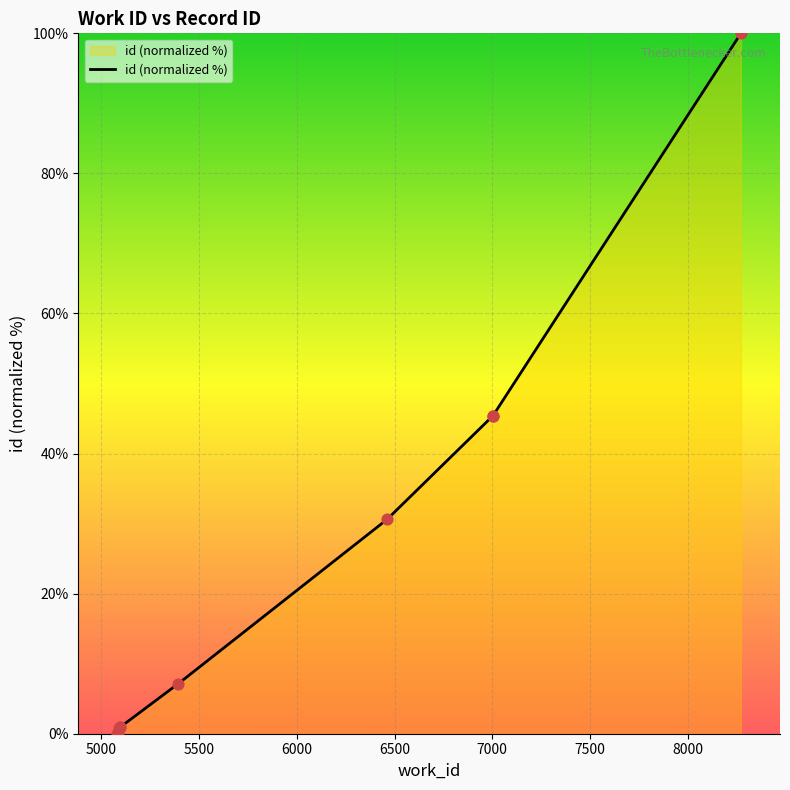

Approximately how many times larger is the value at 7004 compared to 5391?

6.4